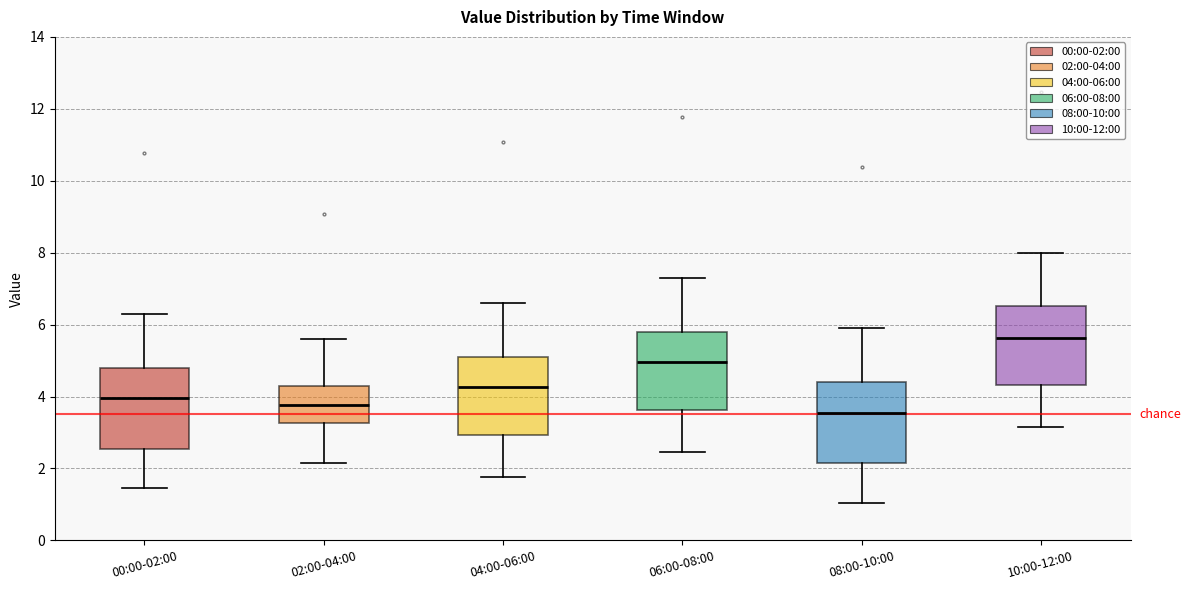

Reading left to right, transcribe this box plot: for each box, give where its median line is, the range the box spans, and where its two whiskers end, as read against the y-axis. The values are not printed on the chart, so give them approximately, as read against the axis.

00:00-02:00: median 4.0, box 2.6 to 4.8, whiskers 1.4 to 6.4
02:00-04:00: median 3.8, box 3.2 to 4.4, whiskers 2.2 to 5.6
04:00-06:00: median 4.2, box 3.0 to 5.2, whiskers 1.8 to 6.6
06:00-08:00: median 5.0, box 3.6 to 5.8, whiskers 2.4 to 7.4
08:00-10:00: median 3.6, box 2.2 to 4.4, whiskers 1.0 to 6.0
10:00-12:00: median 5.6, box 4.4 to 6.6, whiskers 3.2 to 8.0